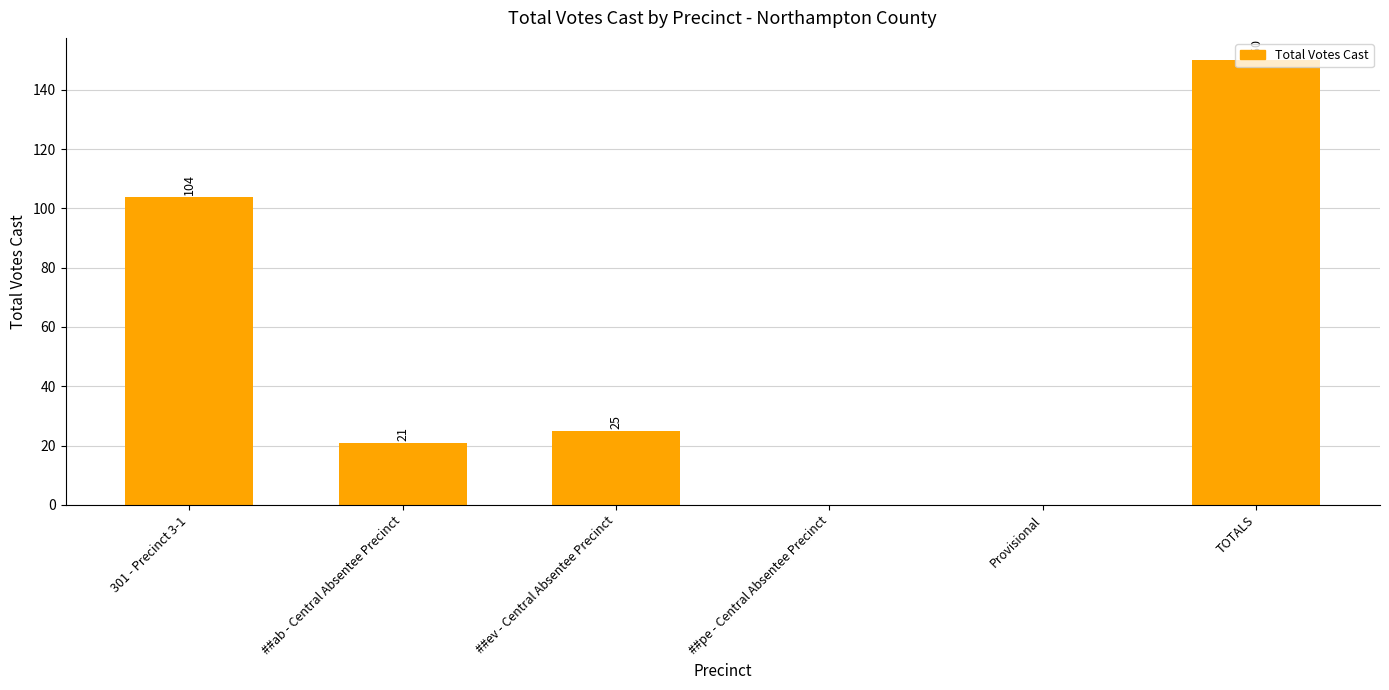

What is the sum of all values?

300